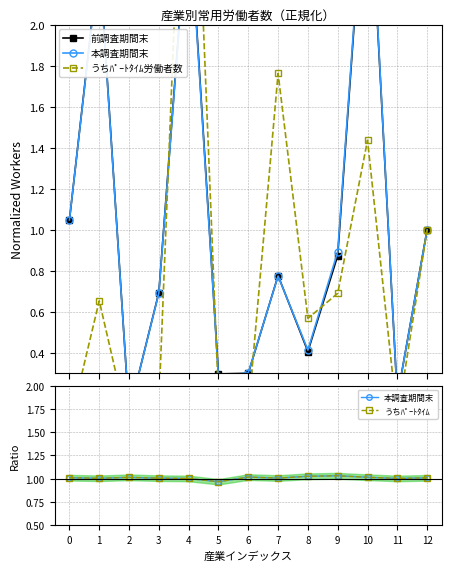

What is the highest value of the 前調査期間末 series?

2.9